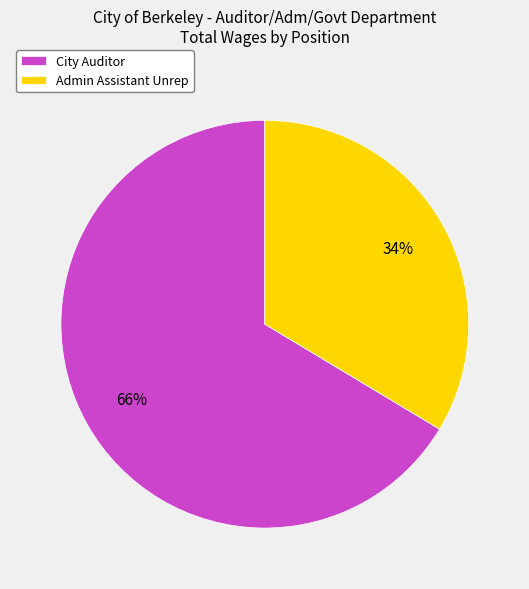

Approximately how many times larger is the value at Admin Assistant Unrep compared to City Auditor?

0.5